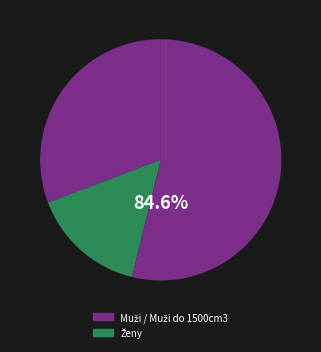

Which slice is the smallest?

Ženy